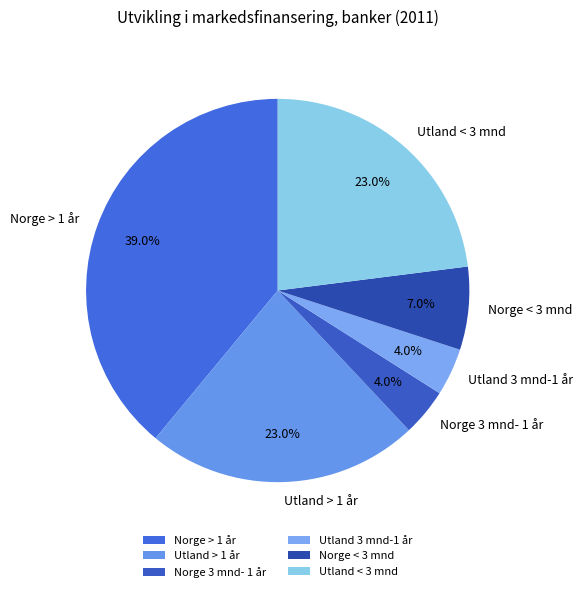

To the nearest percent, what portion does Norge < 3 mnd represent?

7%